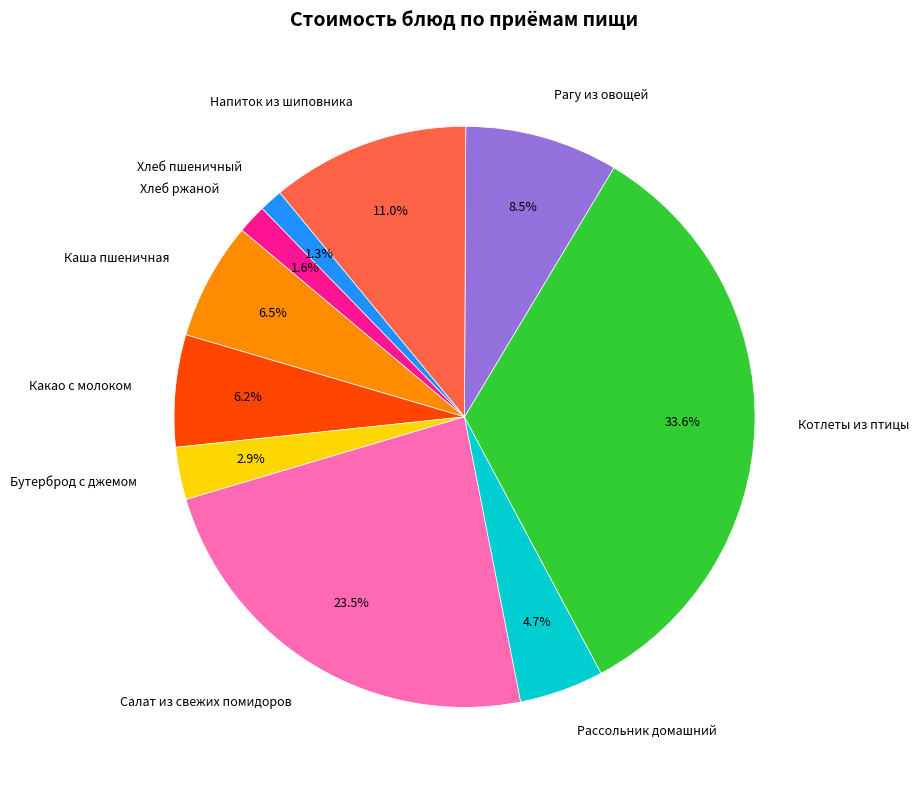

To the nearest percent, what portion does Напиток из шиповника represent?

11%